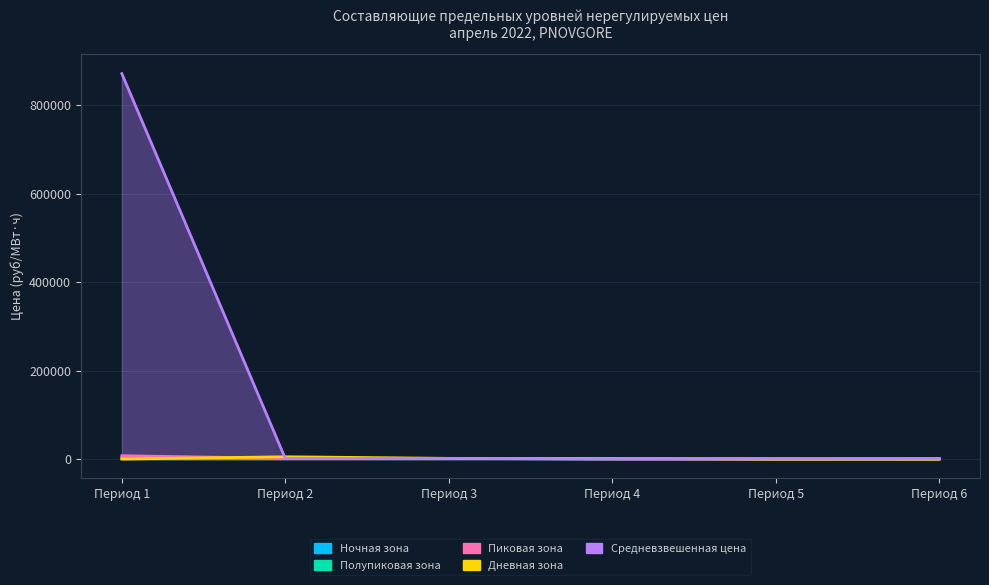

Rank the series at Период 1 from highest to lowest value.

Средневзвешенная цена, Пиковая зона, Полупиковая зона, Ночная зона, Дневная зона